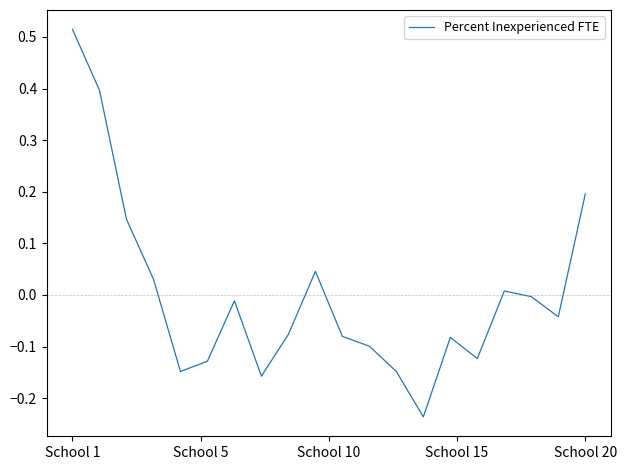

Where is the data nearest to the value 0?

17